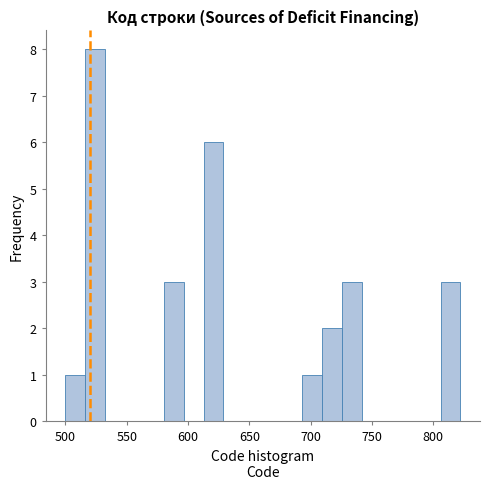

Around what value on the x-axis is the tallest bar? Give the approximate position of its centre, as read against the axis.

525